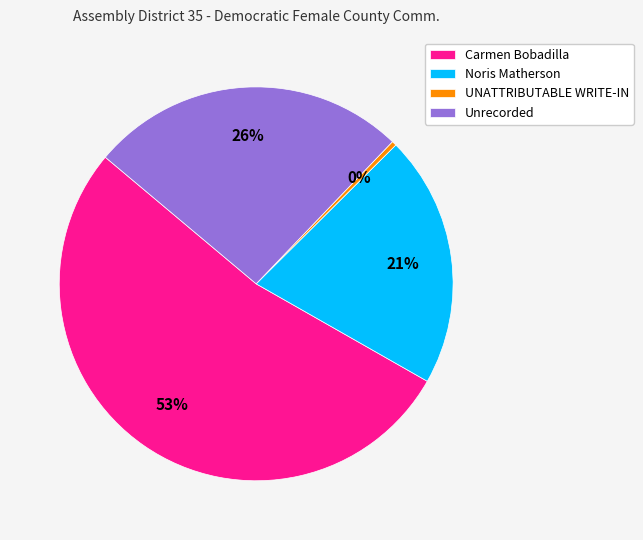

Is the sum of Carmen Bobadilla and Noris Matherson greater than half?

Yes